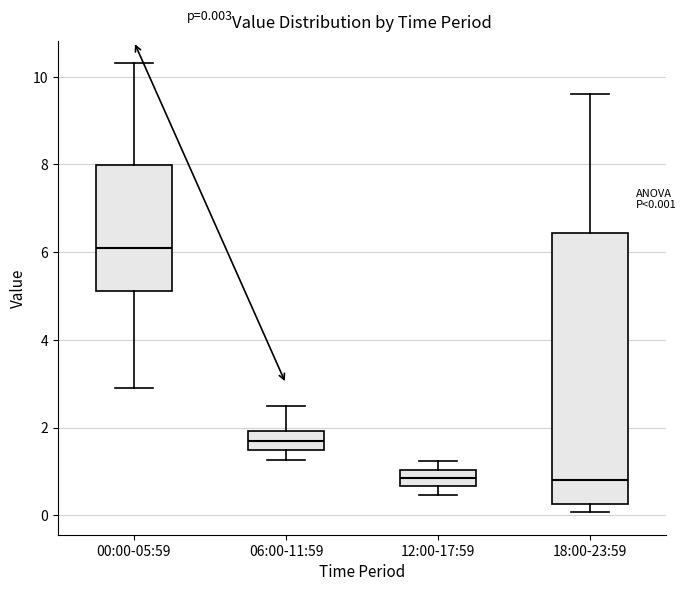

Which box is the tallest, from its lower edge to its upper edge?

18:00-23:59